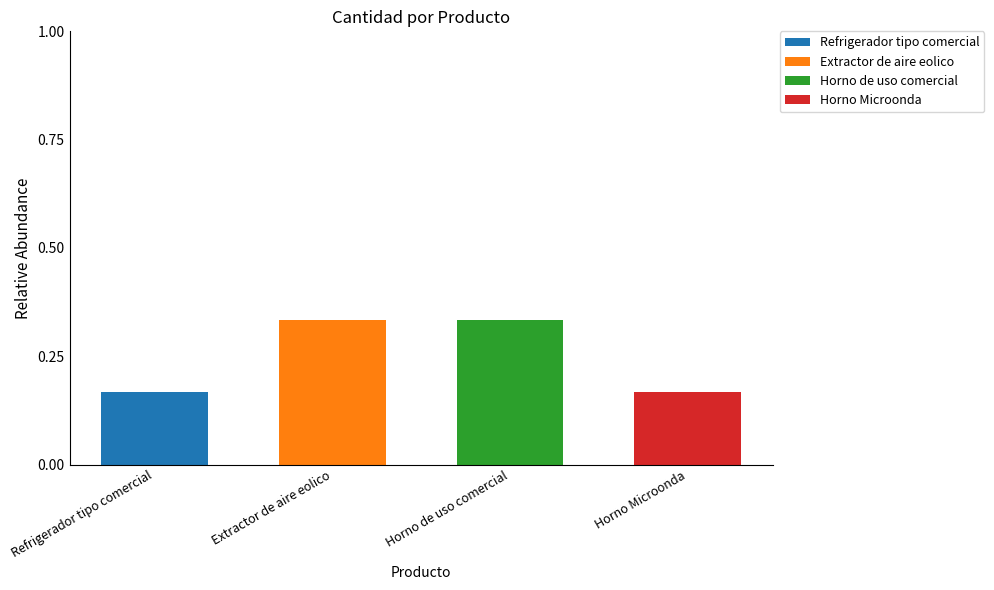

Count the Horno Microonda values in the range 0 to 1.

4